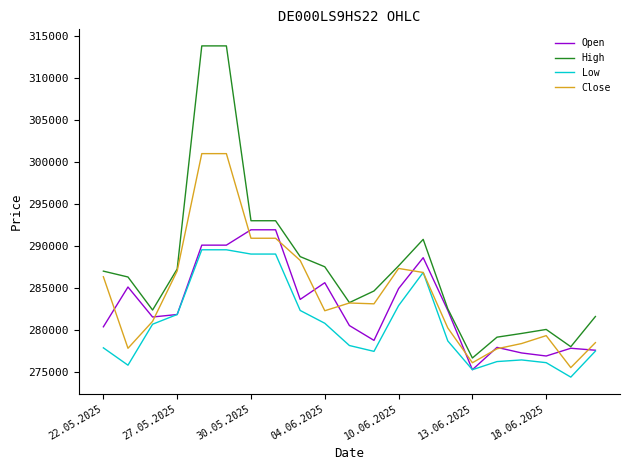

What is the minimum value for Close?

275502